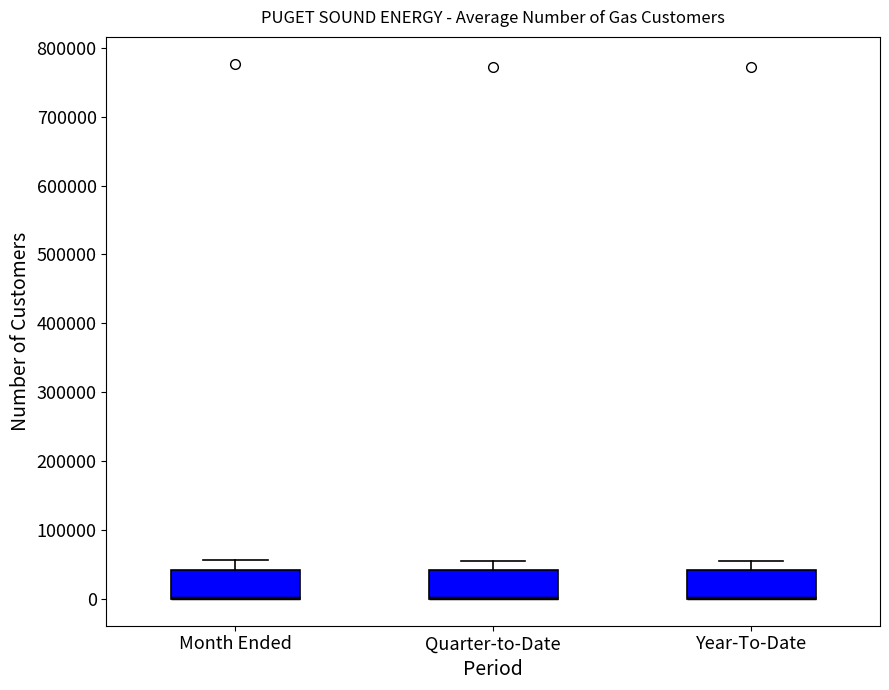

Reading left to right, read every box against the y-axis: the position of its median line, the range the box covers, and the ends of its whiskers. The values are not printed on the chart, so give them approximately, as read against the axis.

Month Ended: median 0 (drawn on the box's lower edge), box 0 to 40000, whiskers 0 to 60000
Quarter-to-Date: median 0 (drawn on the box's lower edge), box 0 to 40000, whiskers 0 to 60000
Year-To-Date: median 0 (drawn on the box's lower edge), box 0 to 40000, whiskers 0 to 60000